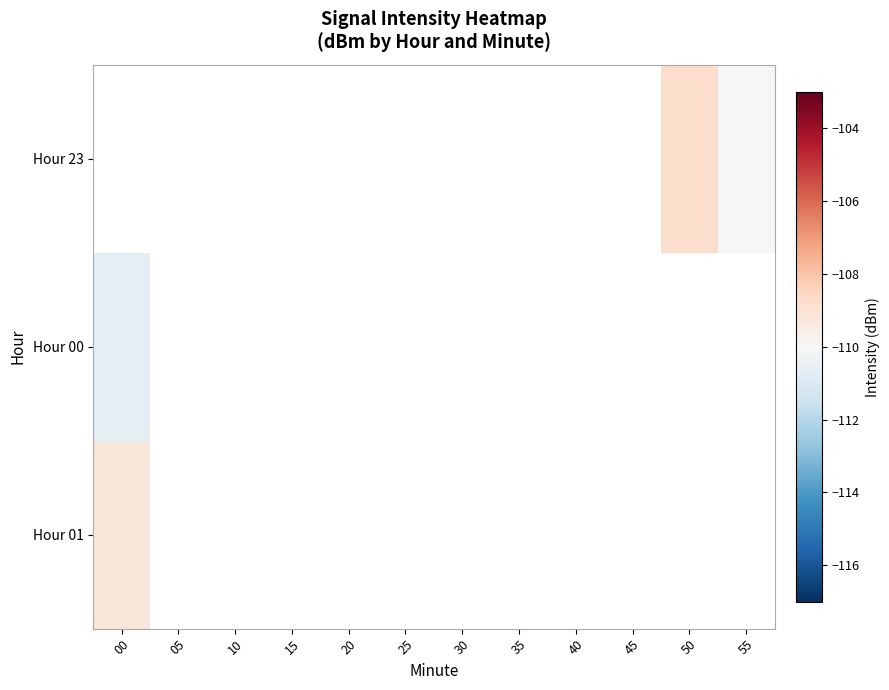

Count the number of data series in this chart.

3